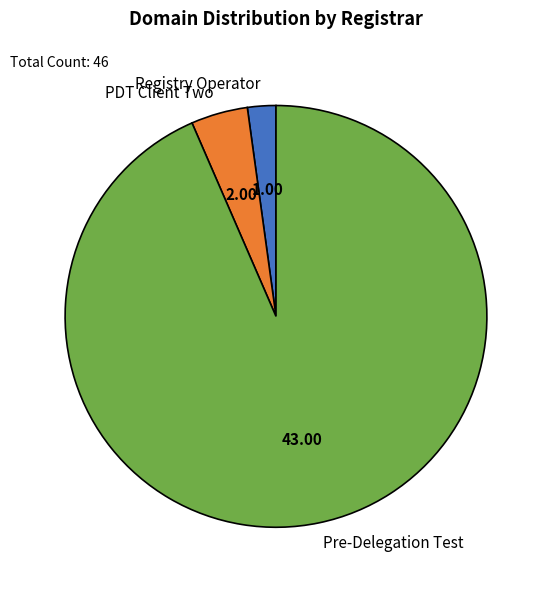

Is it true that Registry Operator is 2% of the pie?

True